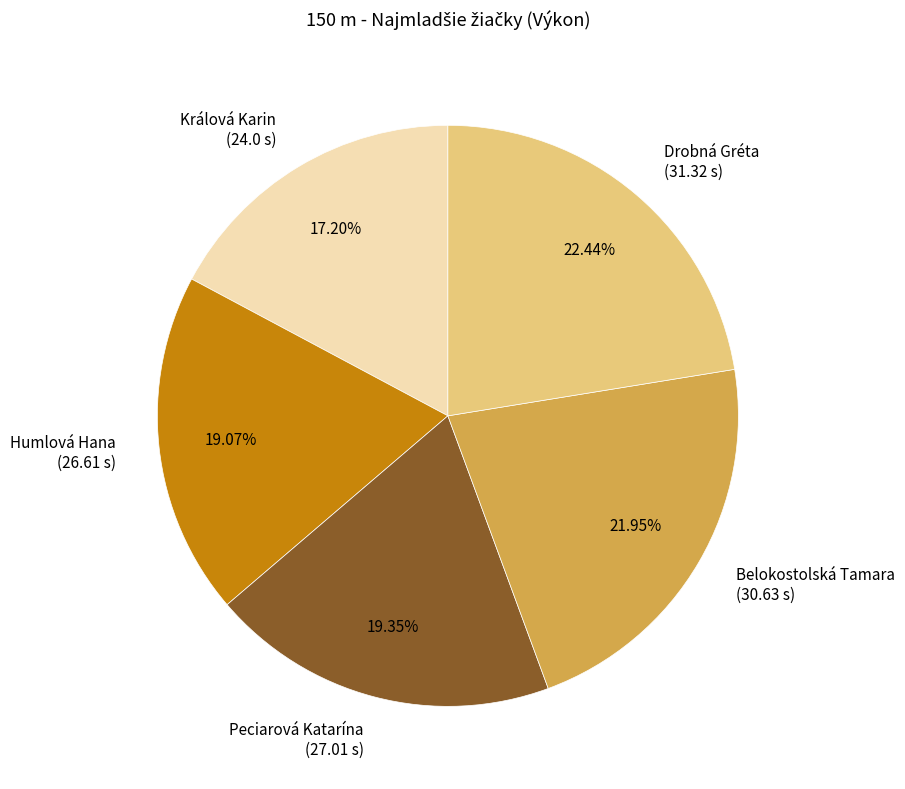

Do Belokostolská Tamara and Drobná Gréta together represent more than half of the pie?

No